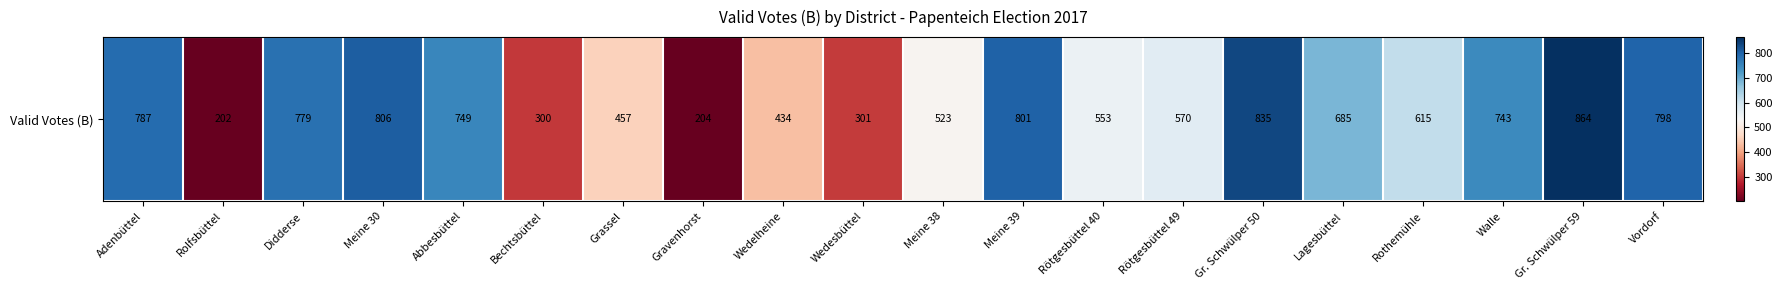

Reading left to right, list all the values displayed in this chart.

Adenbüttel=787	Rolfsbüttel=202	Didderse=779	Meine 30=806	Abbesbüttel=749	Bechtsbüttel=300	Grassel=457	Gravenhorst=204	Wedelheine=434	Wedesbüttel=301	Meine 38=523	Meine 39=801	Rötgesbüttel 40=553	Rötgesbüttel 49=570	Gr. Schwülper 50=835	Lagesbüttel=685	Rothemühle=615	Walle=743	Gr. Schwülper 59=864	Vordorf=798